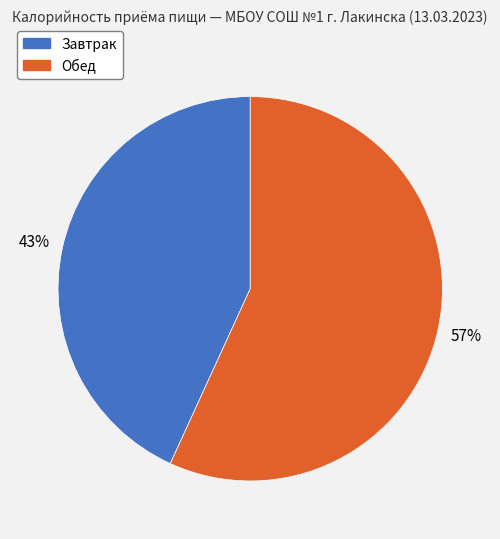

What is the ratio of the value at Обед to the value at Завтрак?

1.3